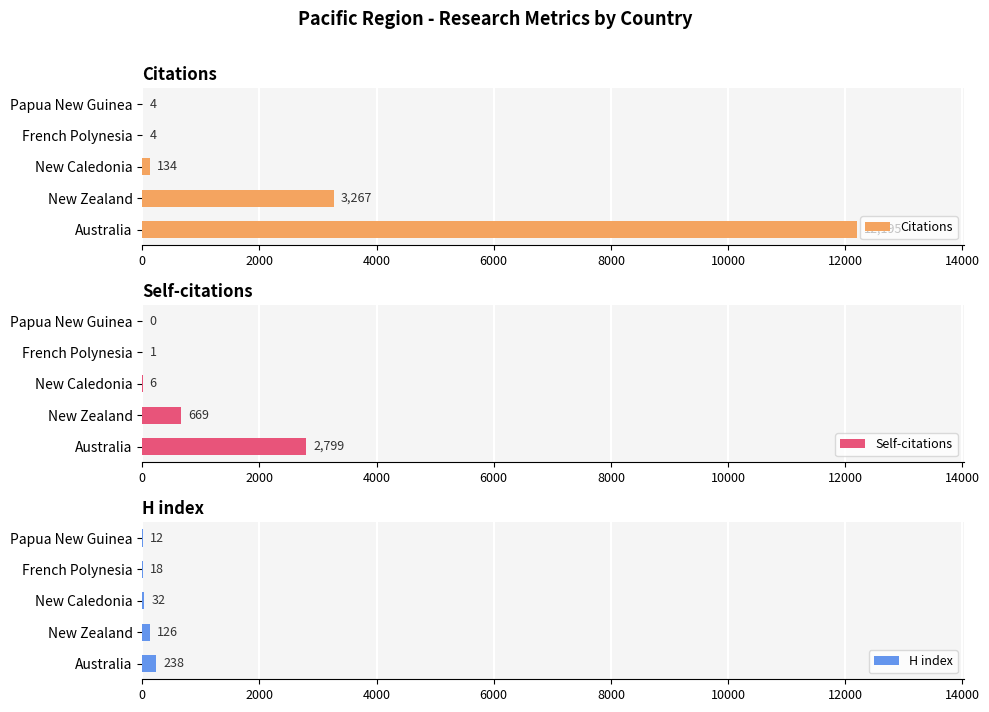

At how many categories does at least one series exceed 440?

2